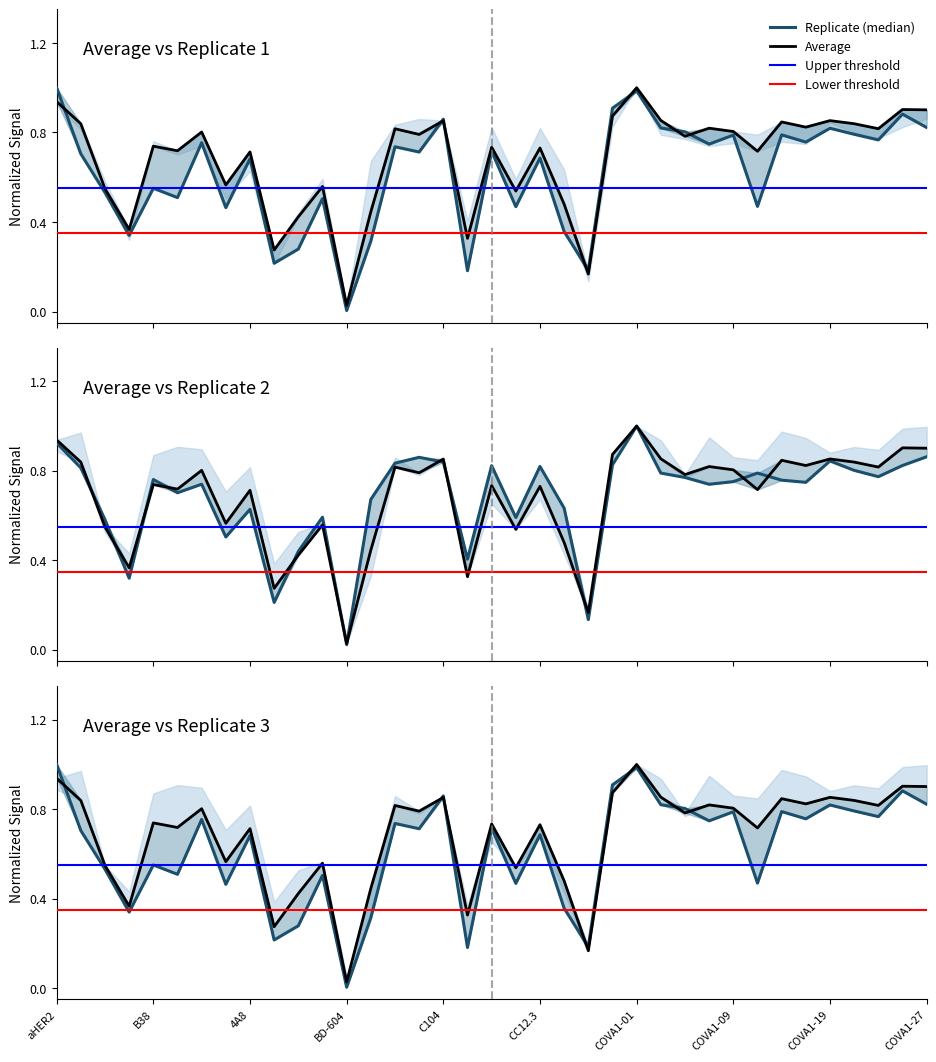

Rank the categories by Average value from lowest to highest.

BD-604, S2M11, COVA2-15, C110, S309, BD-236, BD-629, S2E12, CC12.1, CB6, BD-368-2, REGN10933, 4A8, COVA1-13, H4, CC12.3, C135, B38, COVA1-04, C102, BD23, COVA1-09, C002, COVA1-25, COVA1-07, COVA1-16, CR3022, COVA1-21, COVA1-14, C104, COVA1-19, COVA1-03, S304, COVA1-27, COVA1-26, aHER2, COVA1-01